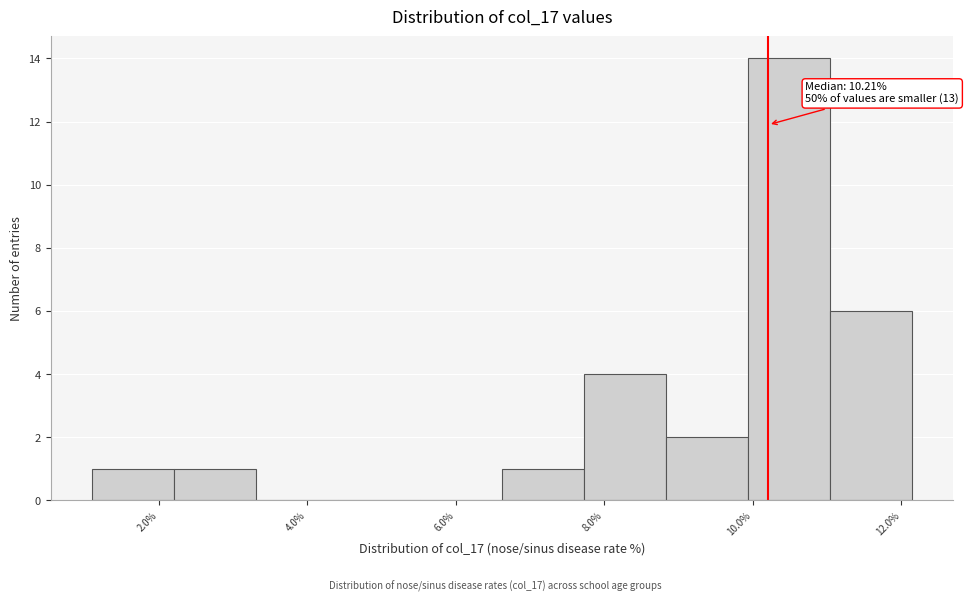

Over which range of the x-axis is the bar tallest?

10.0 to 11.0